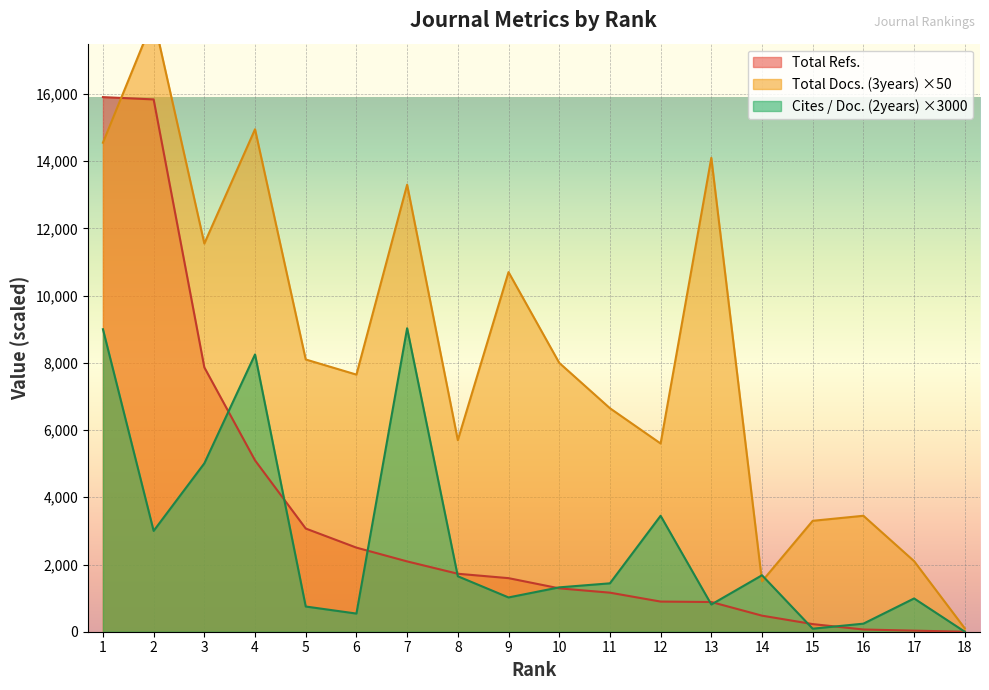

True or false: Total Refs. has a value of 22920.9 at 2.

False